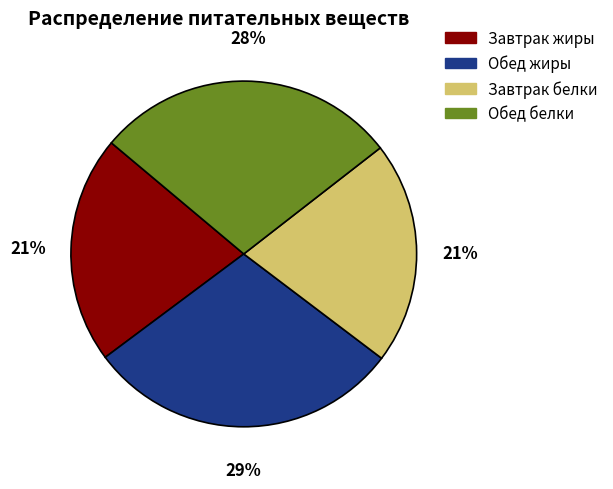

Does any single category account for the majority?

No